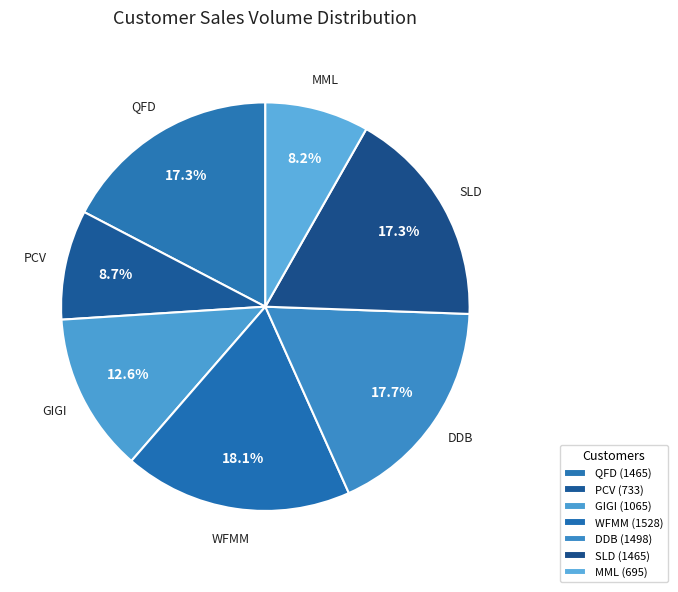

What percentage do WFMM and SLD together represent?

35.4%